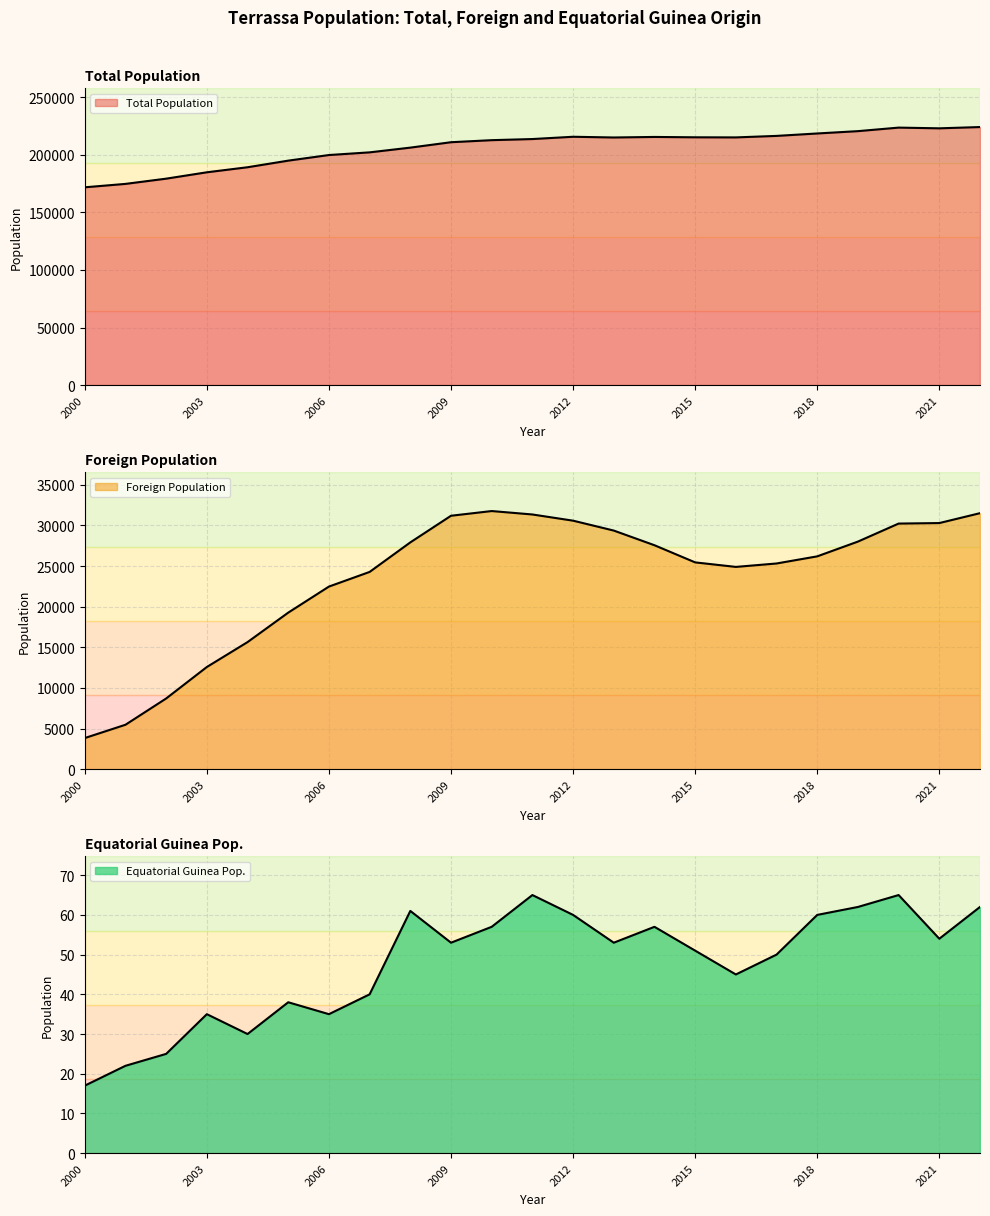

What is the minimum value shown in the chart?

17